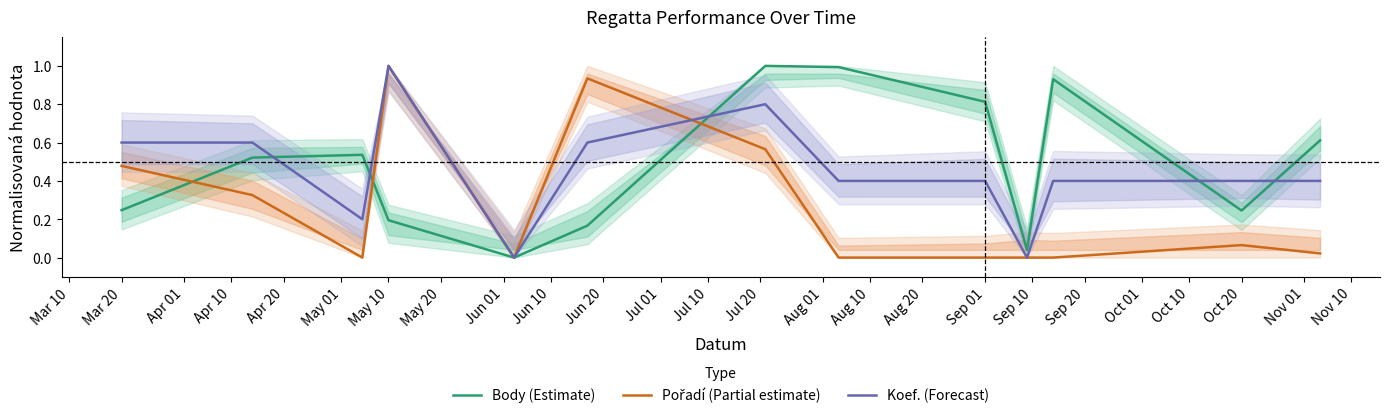

The value of Koef. (Forecast) at Oct 20 is 0.2. True or false?

False